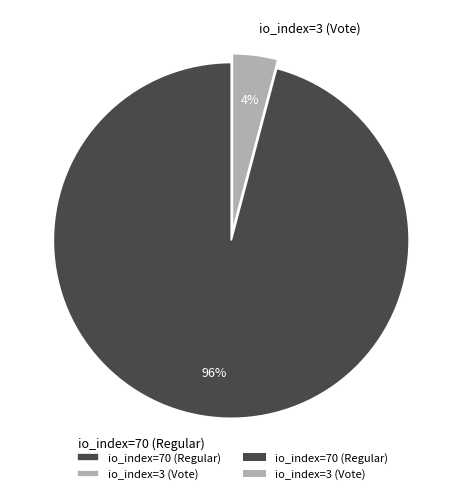

Count the number of slices in the pie.

2